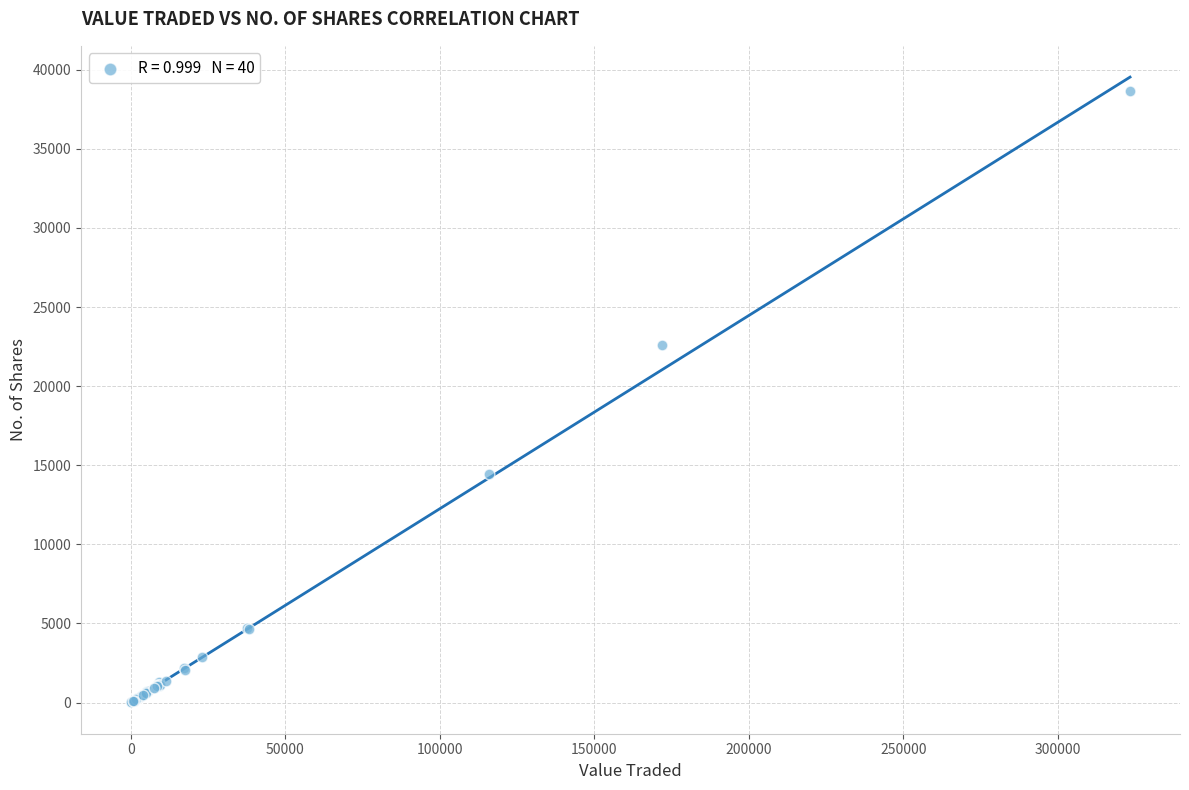

What Y value in the scatter plot is closest to 19319?

22576